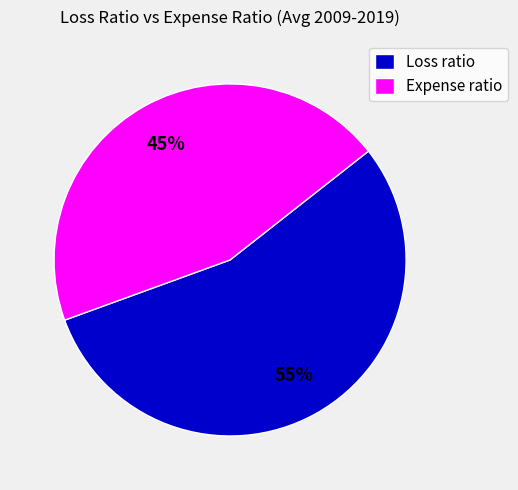

Count the number of slices in the pie.

2